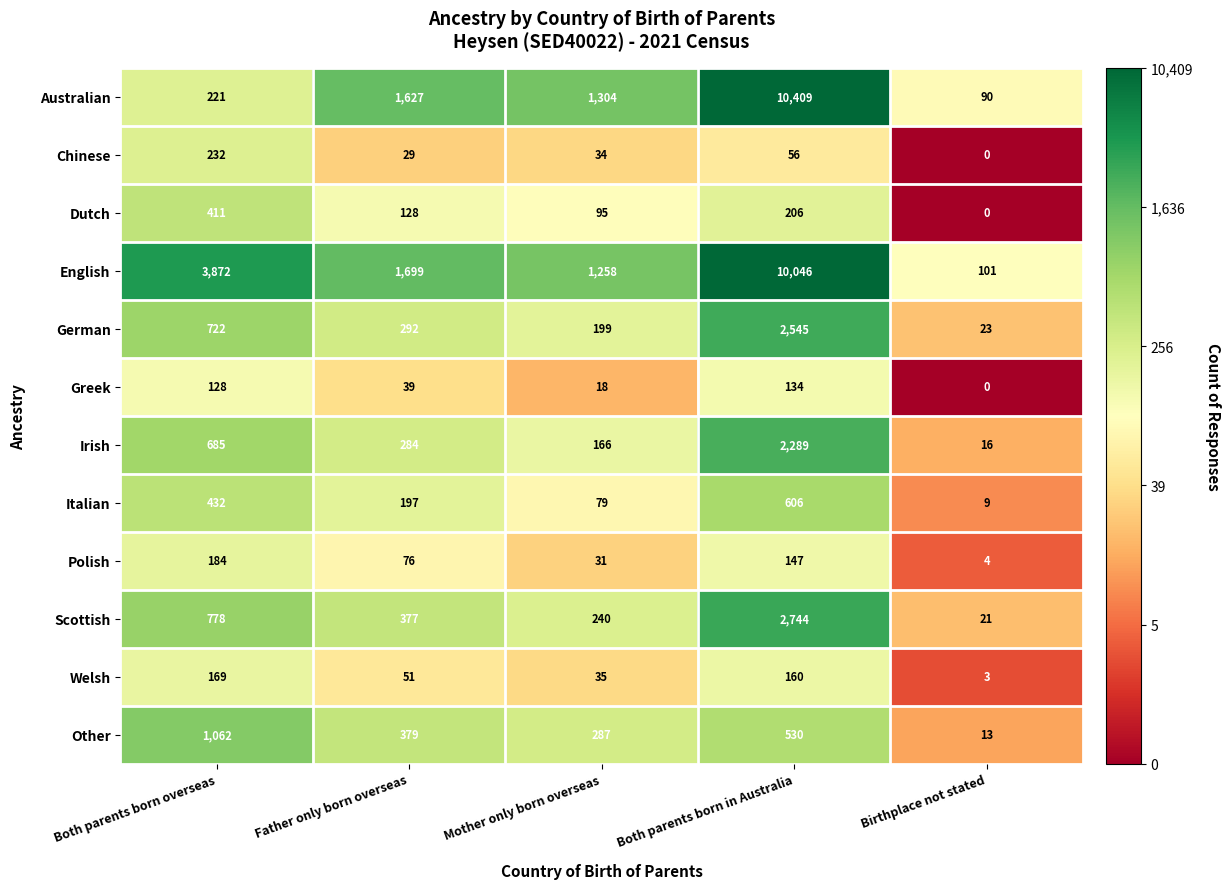

Read the Chinese value at Mother only born overseas.

34